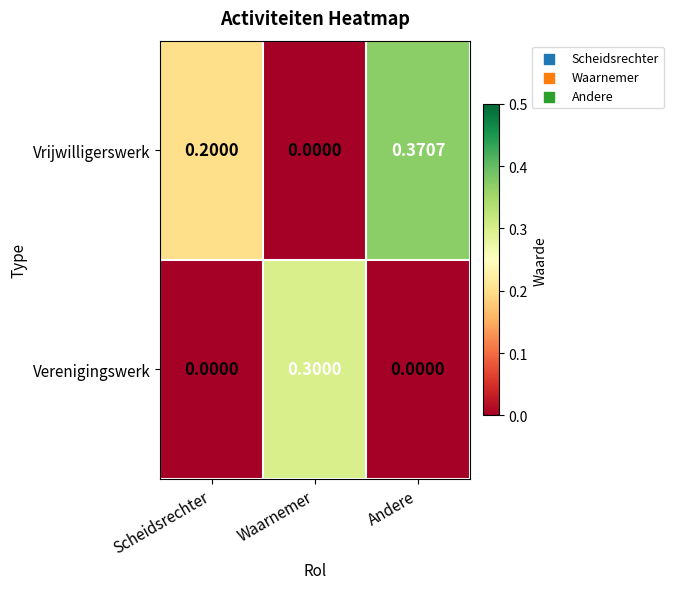

At how many categories does at least one series exceed 0?

3